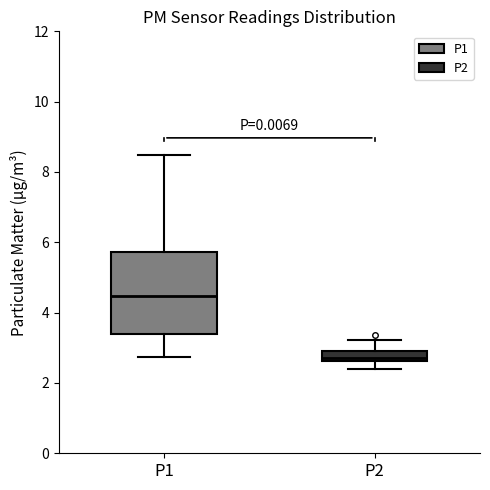

Where does the lower whisker of the box for P2 end on the y-axis? The values are not printed on the chart, so give them approximately, as read against the axis.

2.4